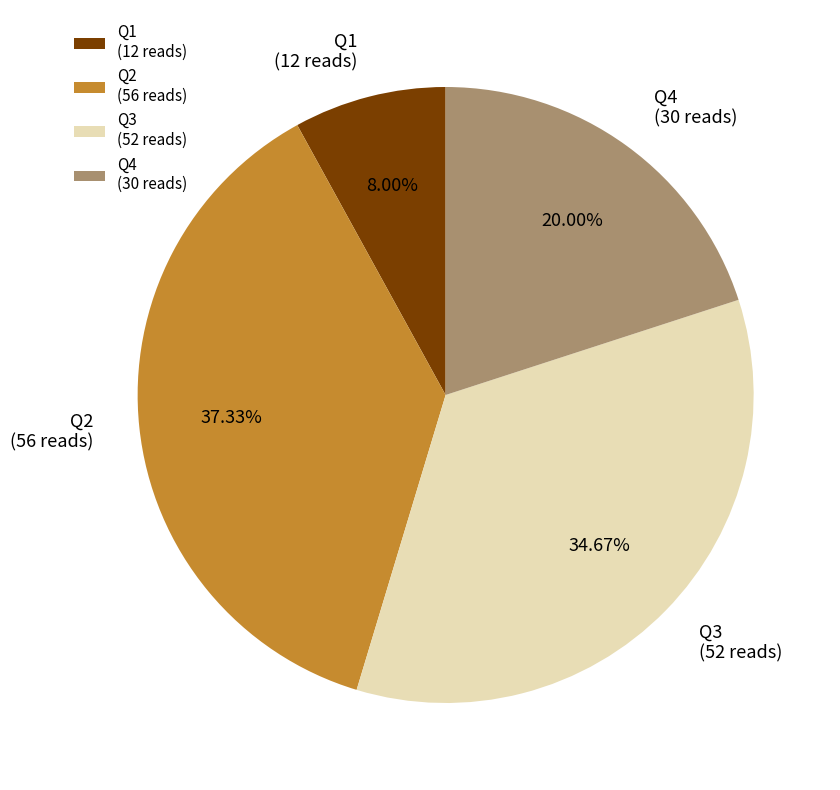

The Q1 slice represents 17% of the pie. True or false?

False